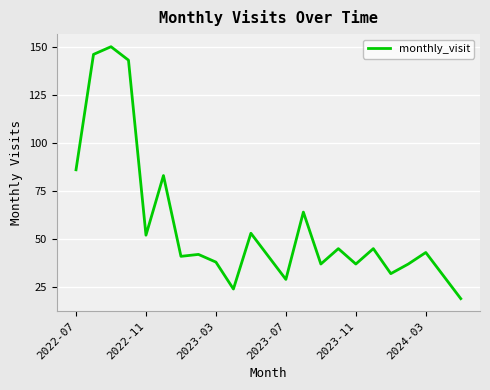

What is the difference between the maximum and minimum values?

131